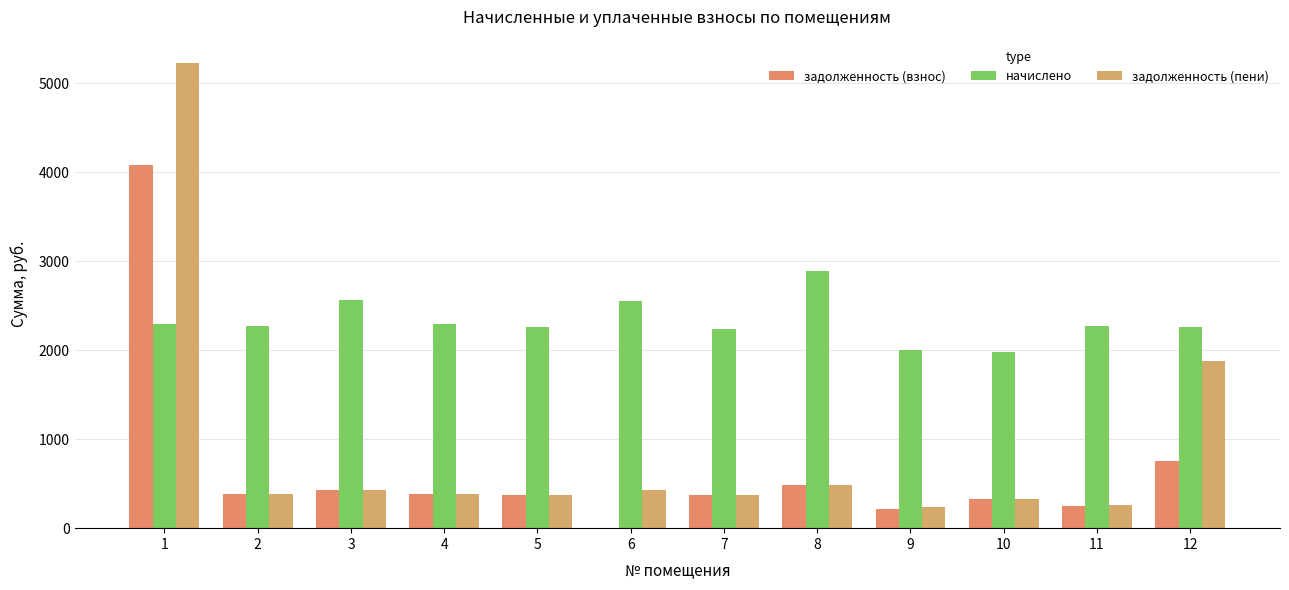

Reading right to left, transcribe all the data shown in this chart.

задолженность (взнос): 753.1	243.8	330.4	215.4	482.2	373.4	0.0	376.5	382.7	427.8	378.6	4082.3
начислено: 2259.2	2271.5	1982.2	2006.9	2893.3	2240.8	2554.7	2259.2	2296.2	2567.0	2271.5	2290.0
задолженность (пени): 1882.7	263.4	330.4	232.7	482.2	373.0	425.8	376.5	381.8	427.8	378.6	5227.3